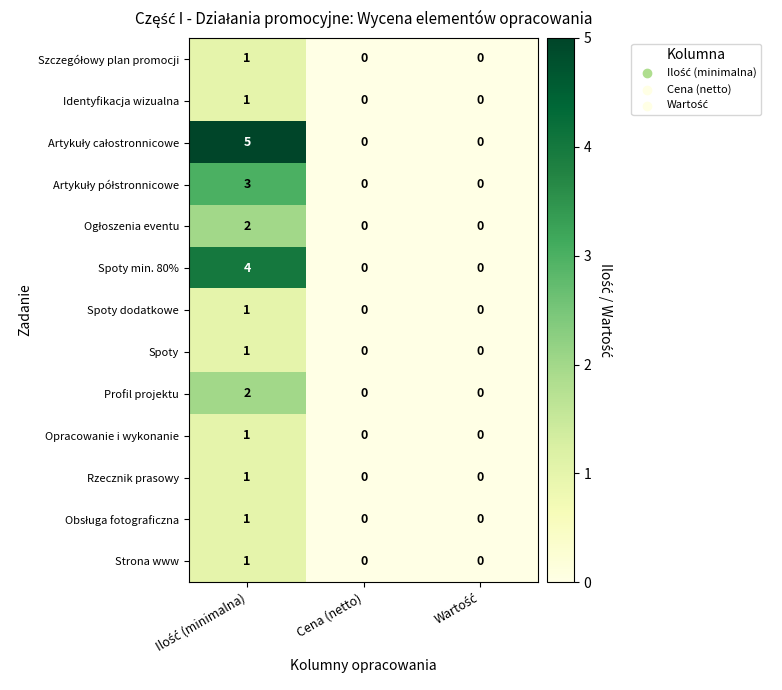

What is the greatest value displayed?

5